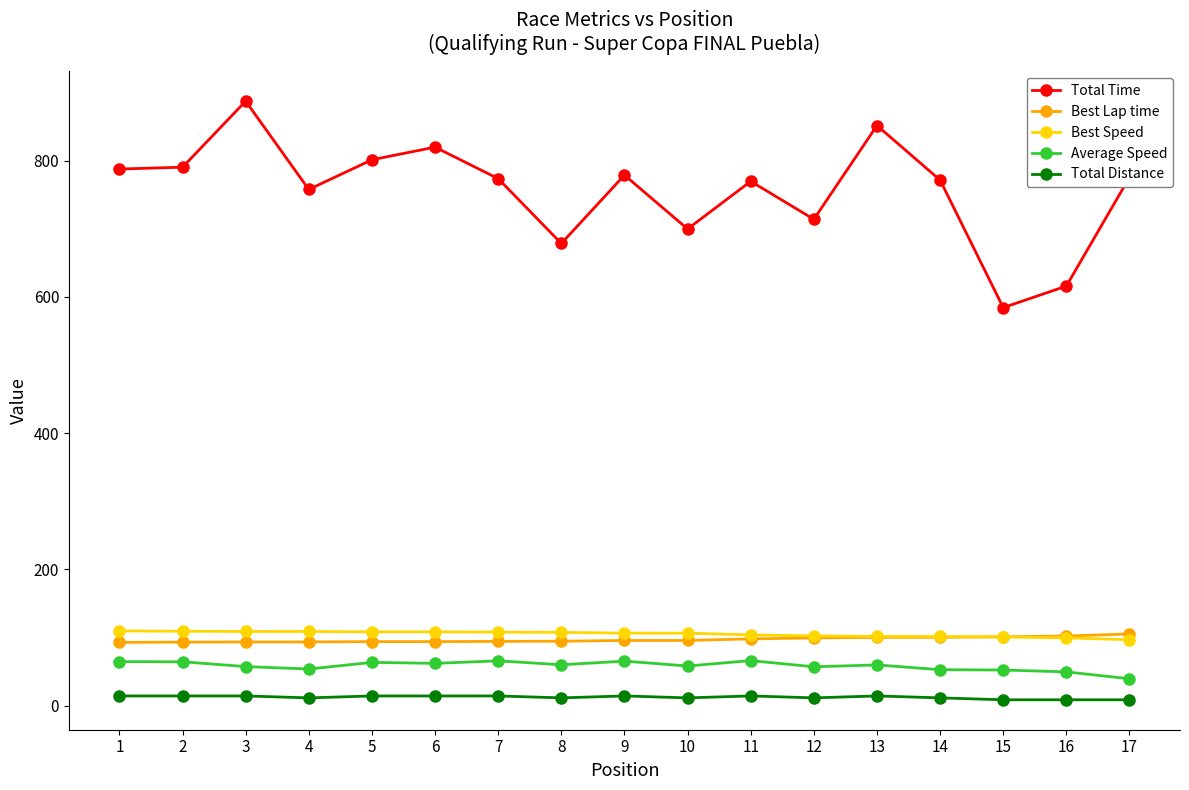

Which series has the largest total across all categories?

Total Time